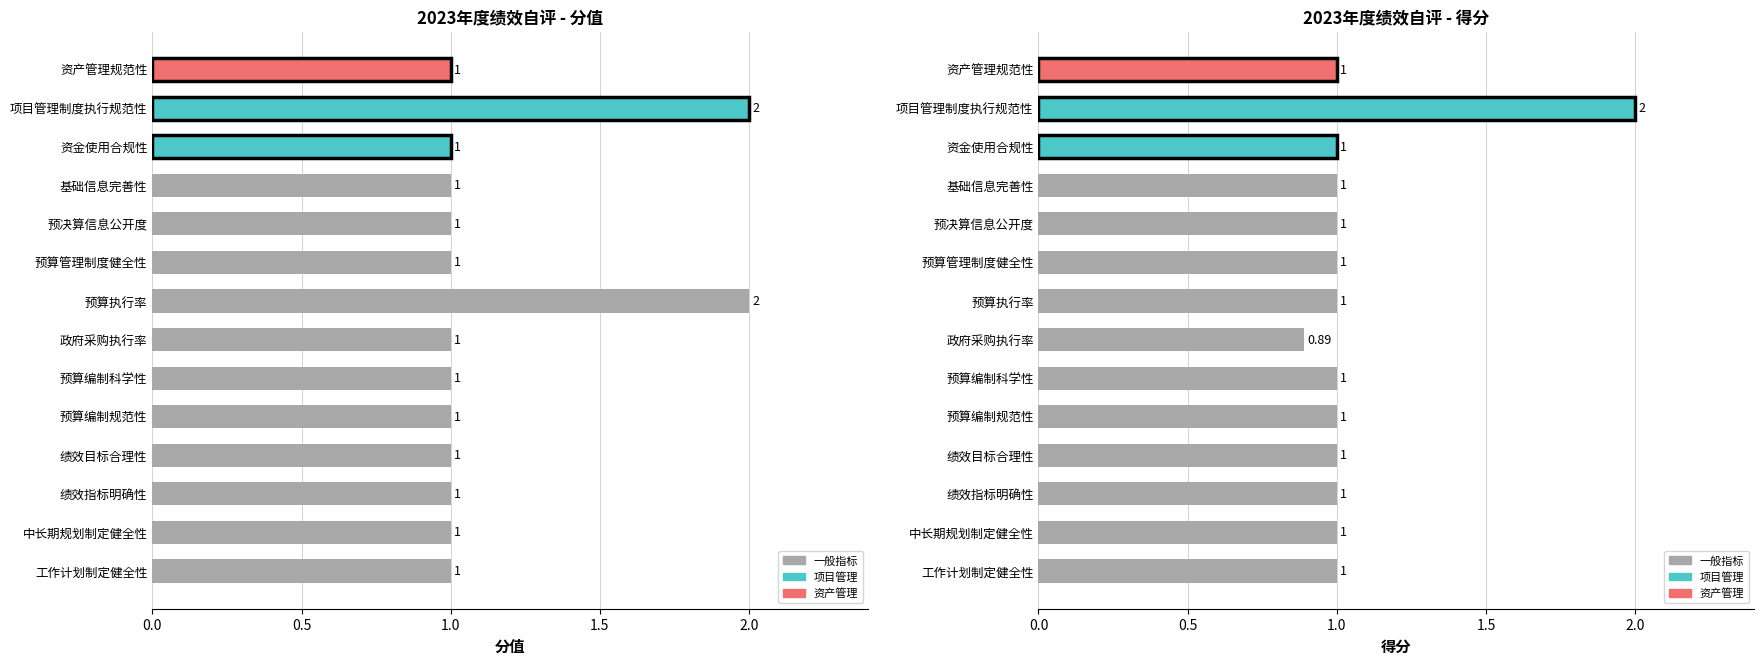

True or false: 实际得分 has a value of 1.5 at 工作计划制定健全性.

False